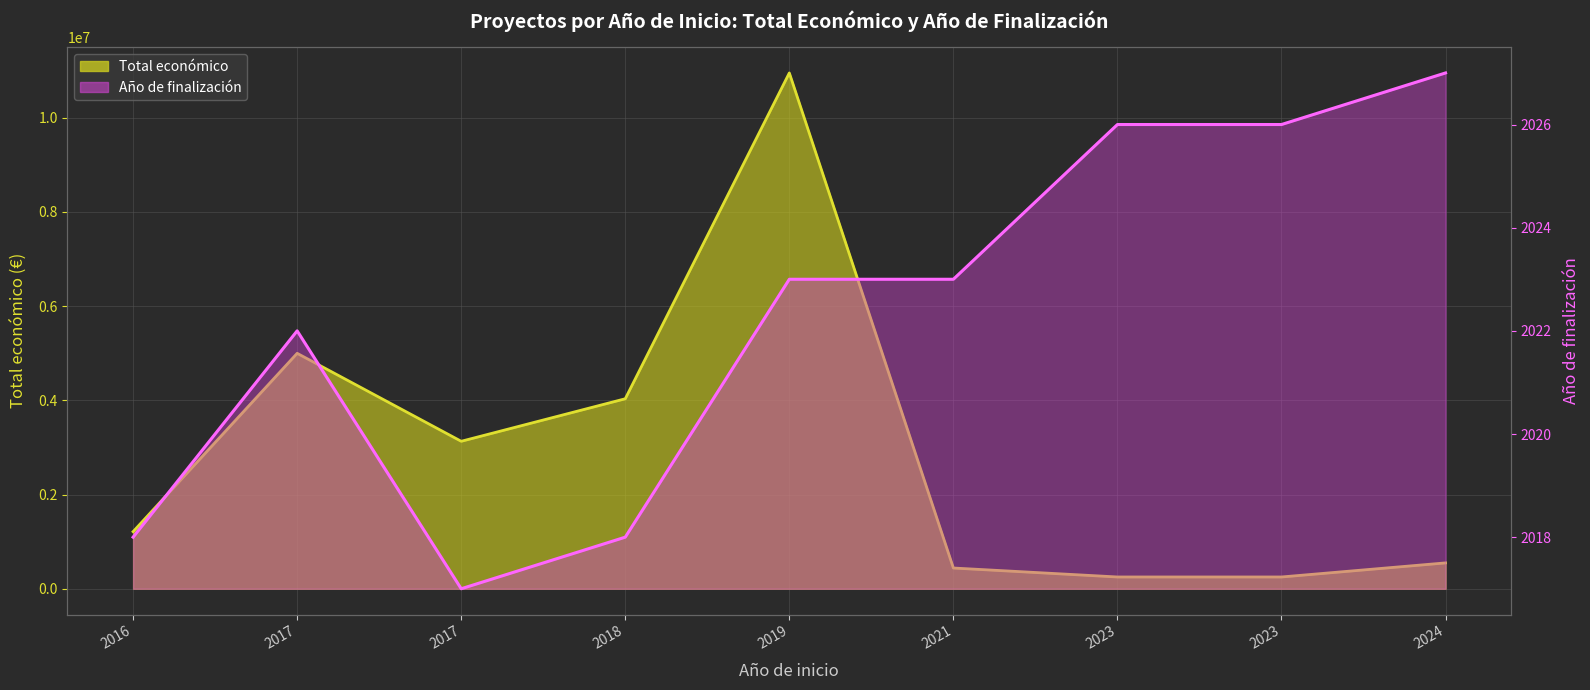

At which category does Total económico reach its first local valley?

2017